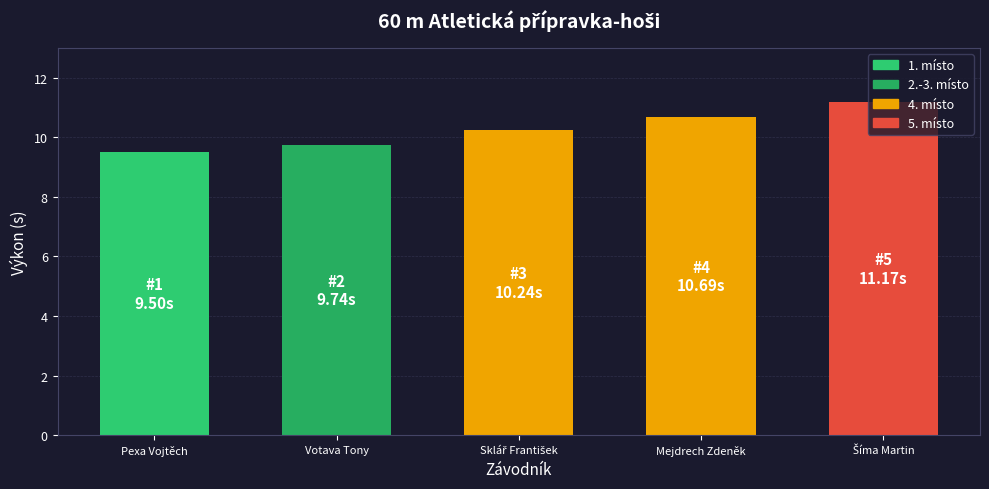

What is the greatest value displayed?

11.2